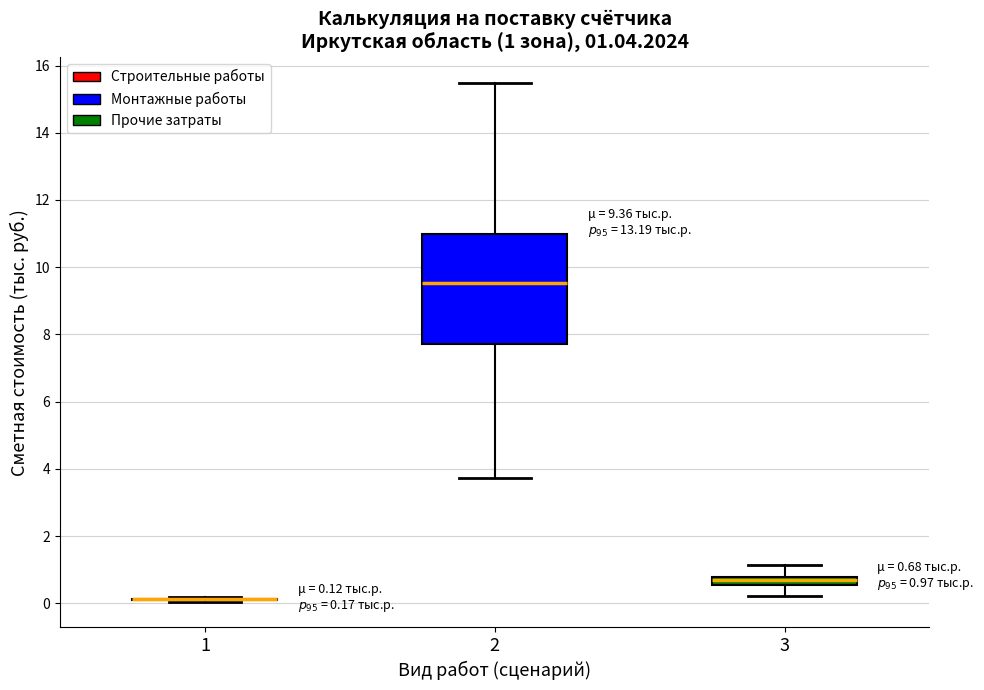

Comparing the boxes themselves (not the whiskers), which one is the tallest?

2